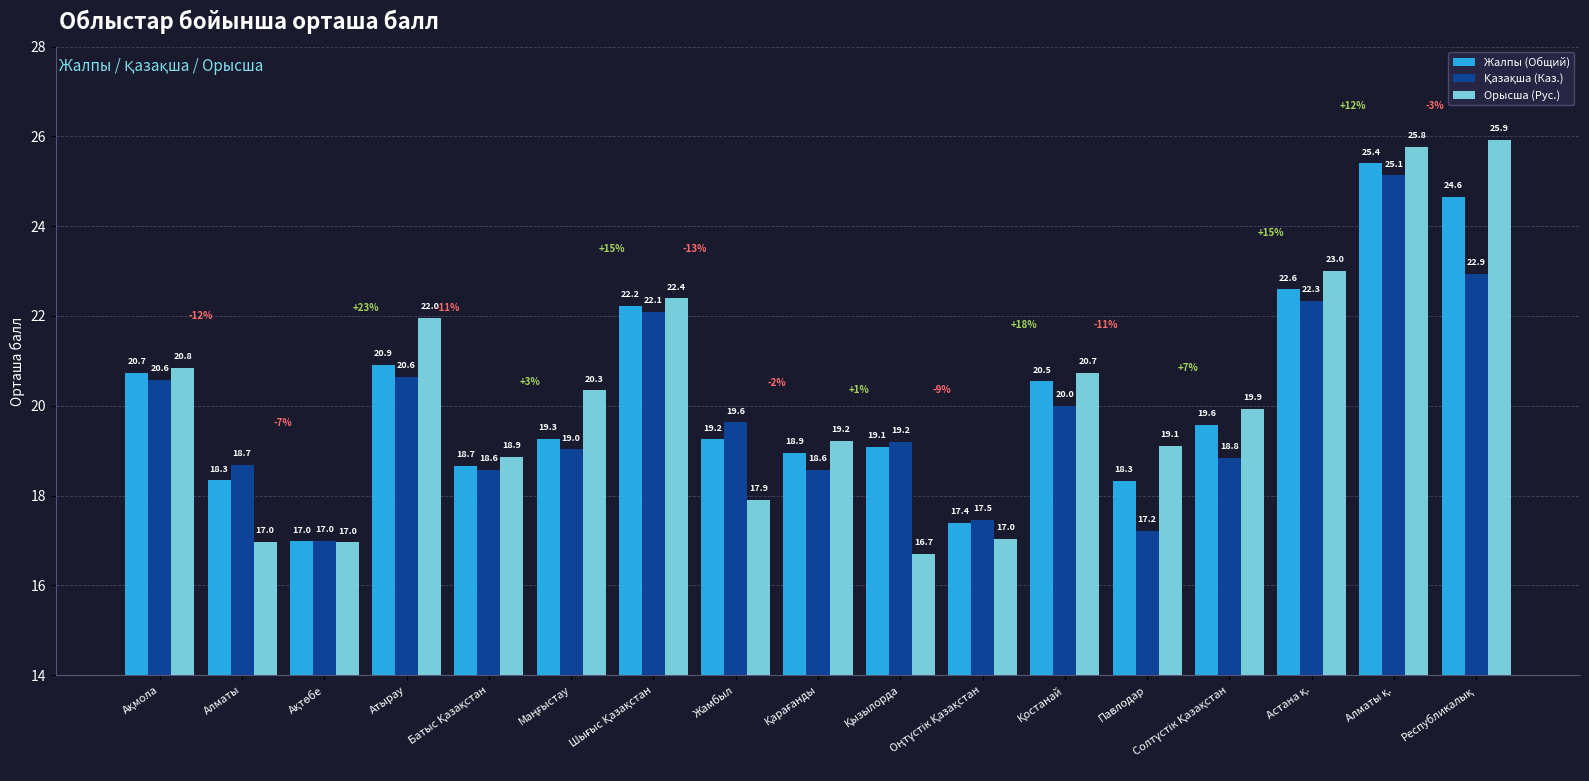

How many distinct data groups are displayed?

3